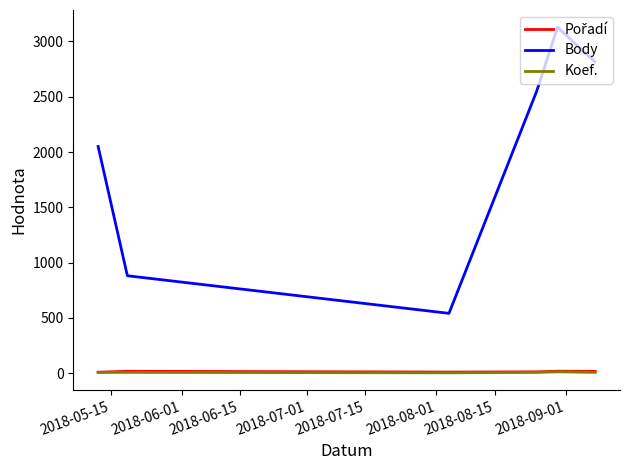

At how many categories does at least one series exceed 983?

4